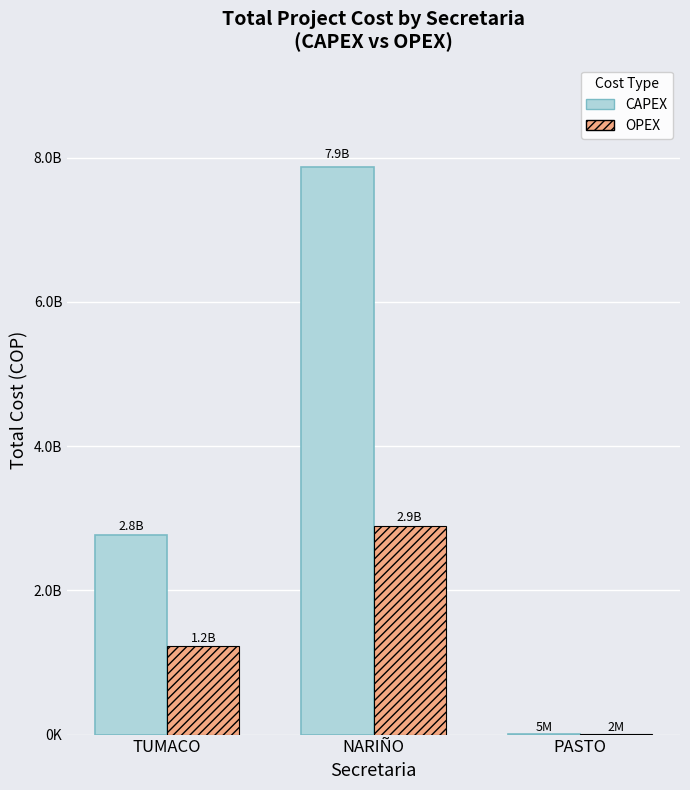

Are the bars grouped side by side (vs. stacked)?

Yes